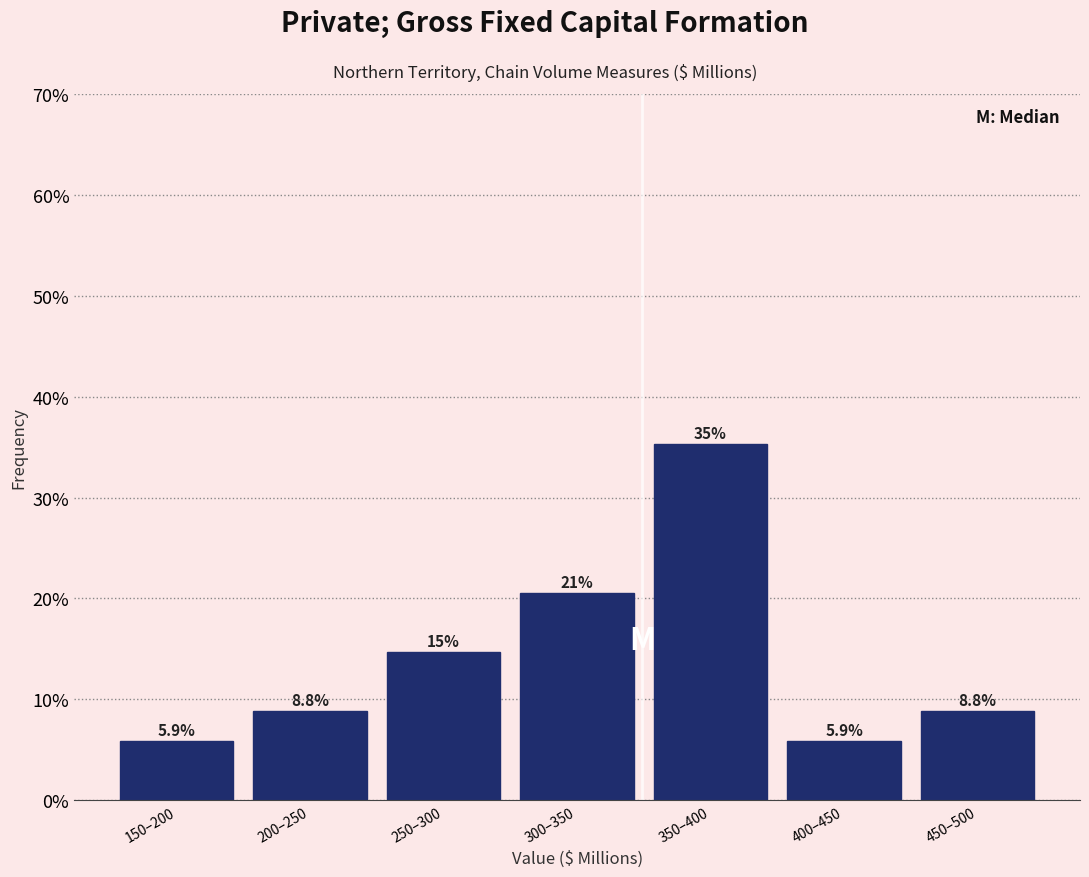

Reading right to left, extract all data points from this chart.

8.8	5.9	35.3	20.6	14.7	8.8	5.9